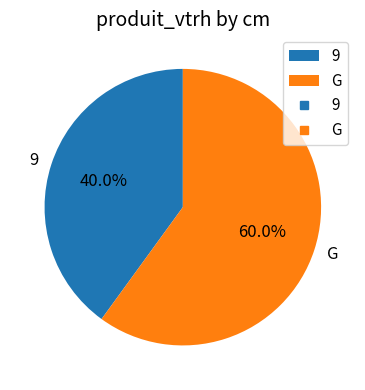

Rank the categories by value from lowest to highest.

9, G